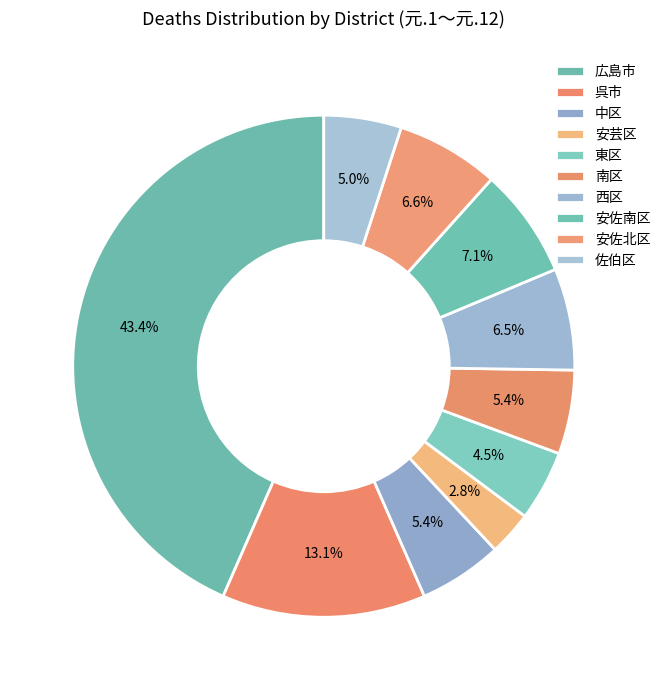

How many slices are in this pie chart?

10